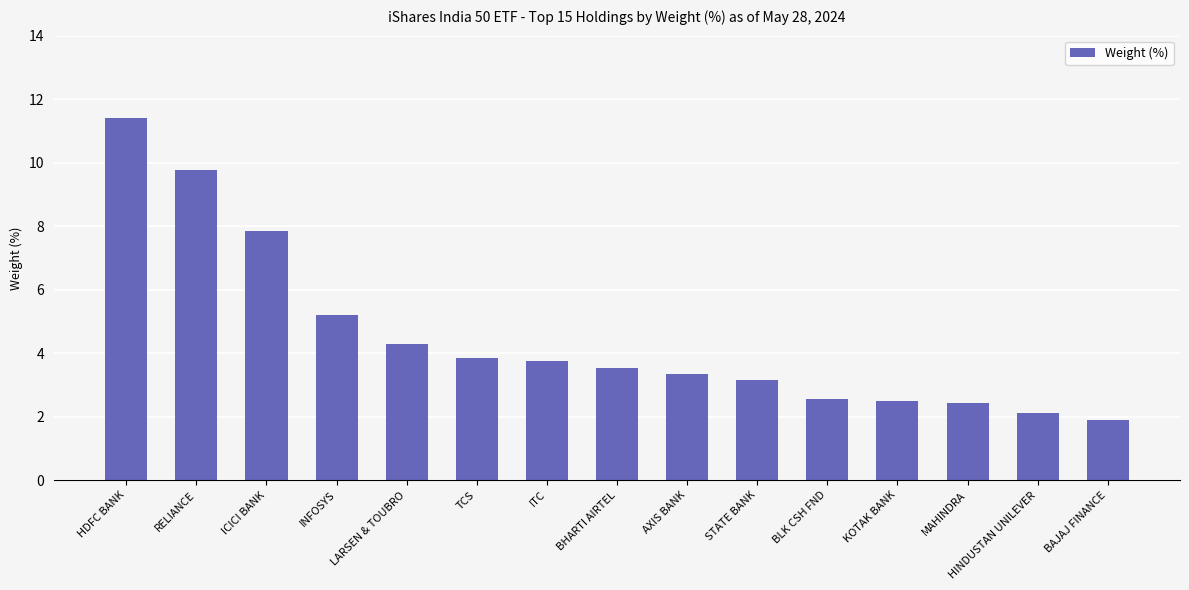

What is the difference between the maximum and minimum values?

9.5